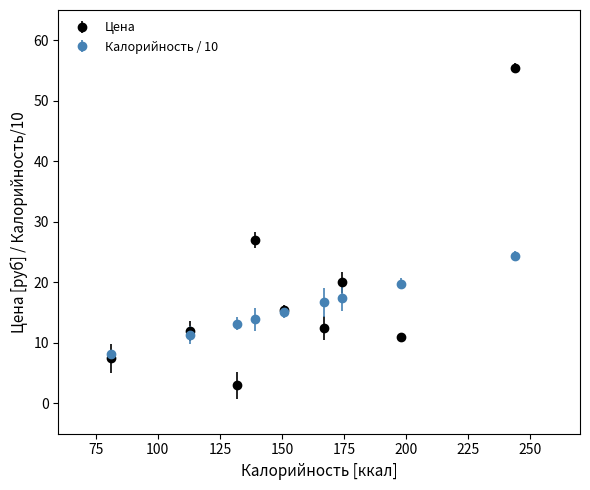

What is the maximum value for Цена?

55.5